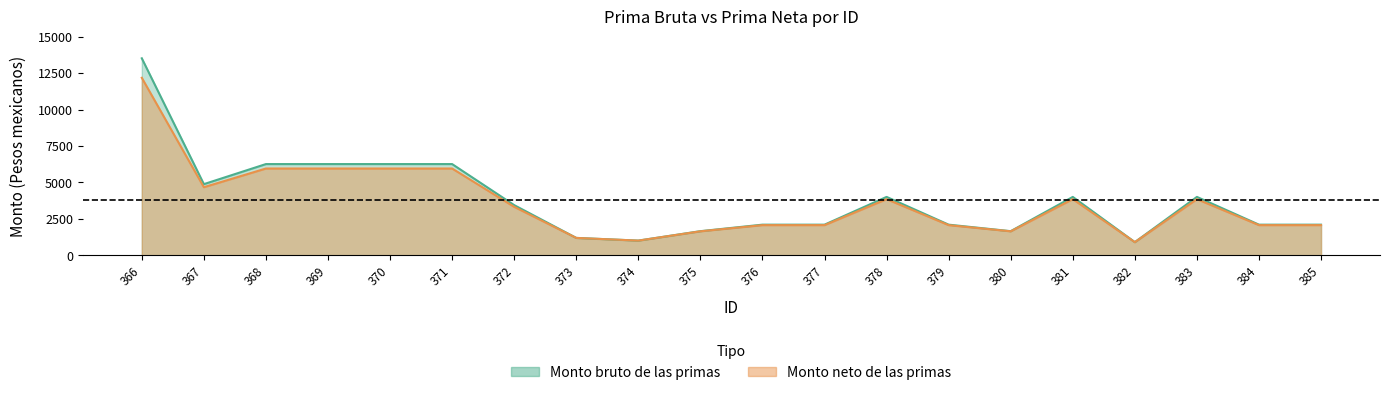

How many series are shown in this chart?

2